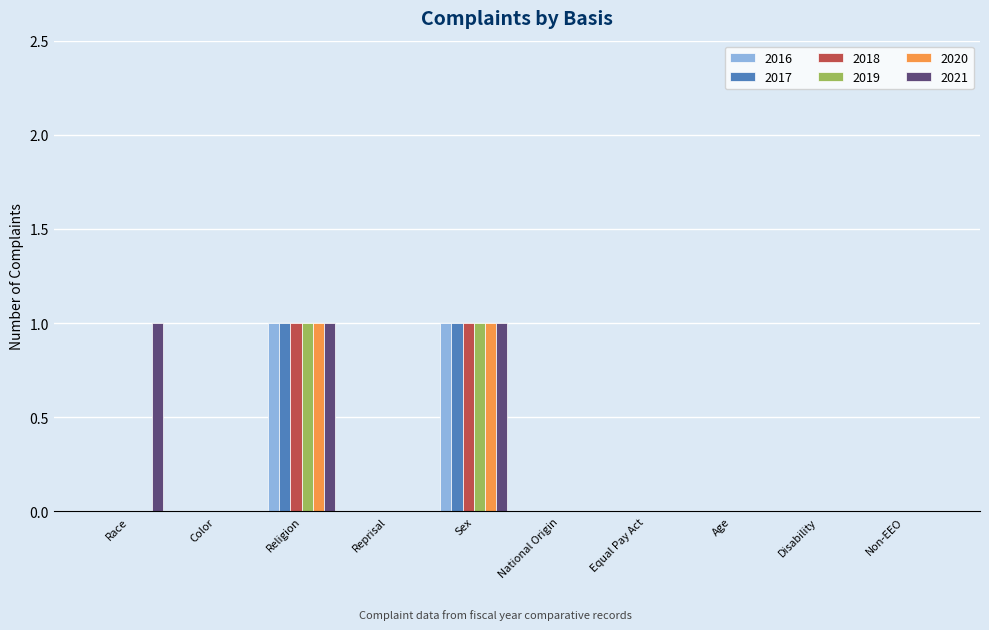

What is the sum of all 2021 values?

3